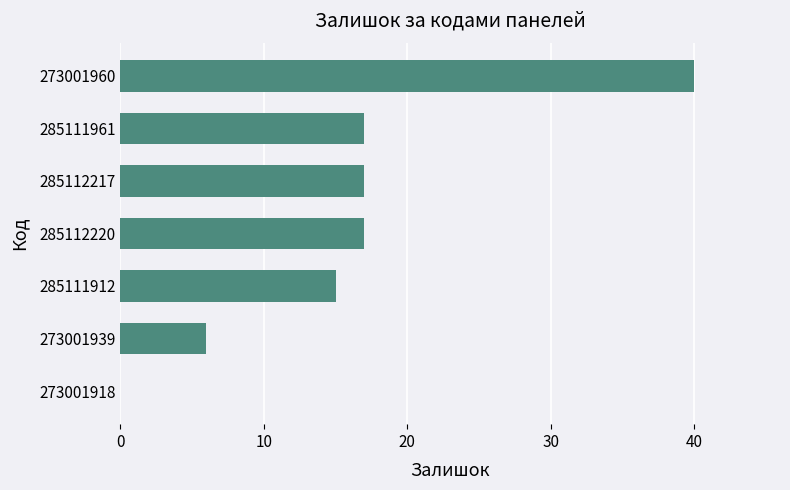

What is the greatest value displayed?

40